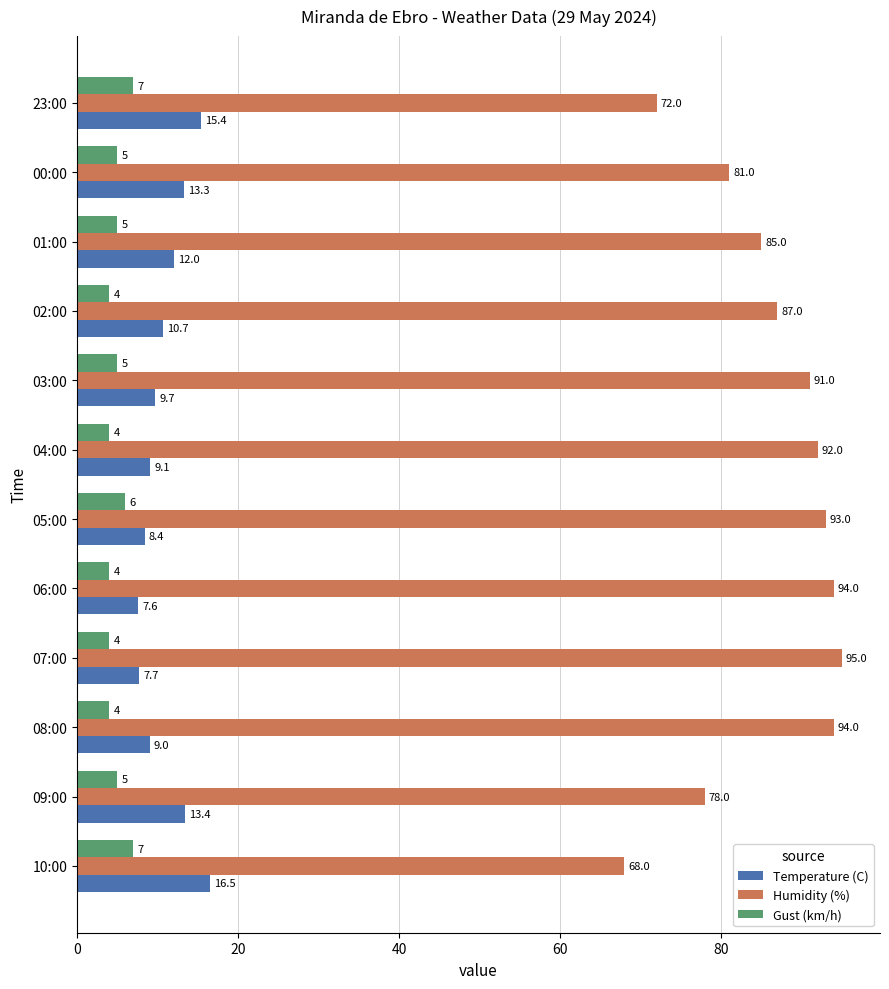

What is the minimum value for Gust (km/h)?

4.0